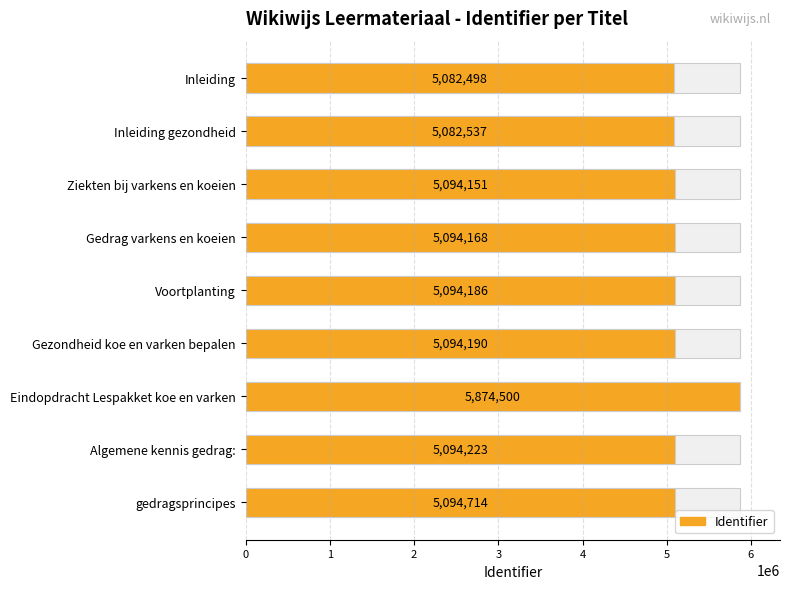

The chart shows a value of 5874500 at Eindopdracht Lespakket koe en varken. True or false?

True